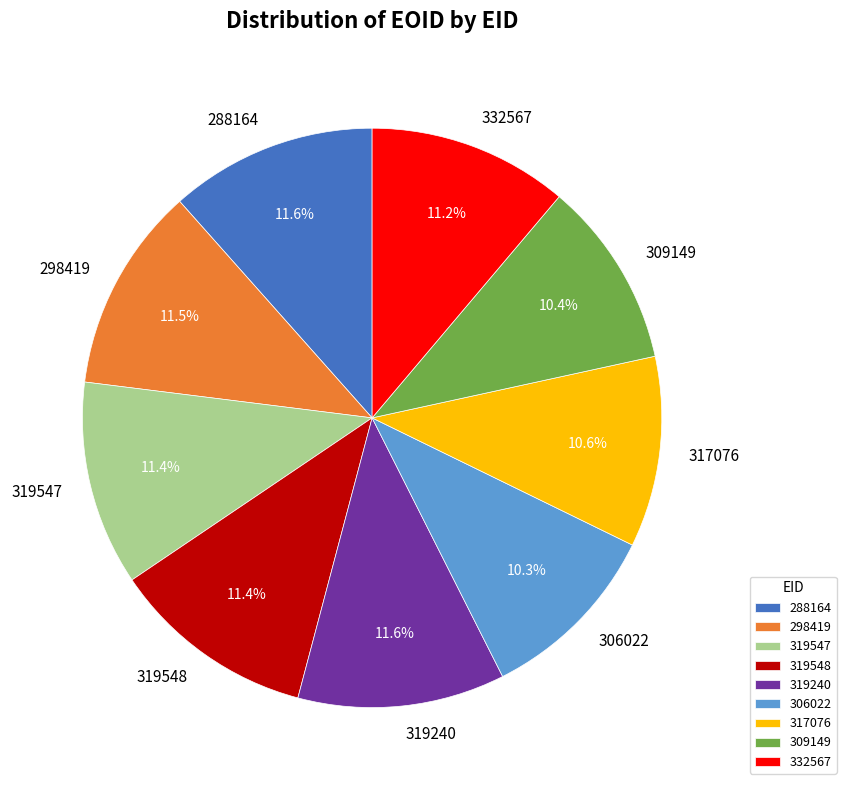

Count the number of slices in the pie.

9